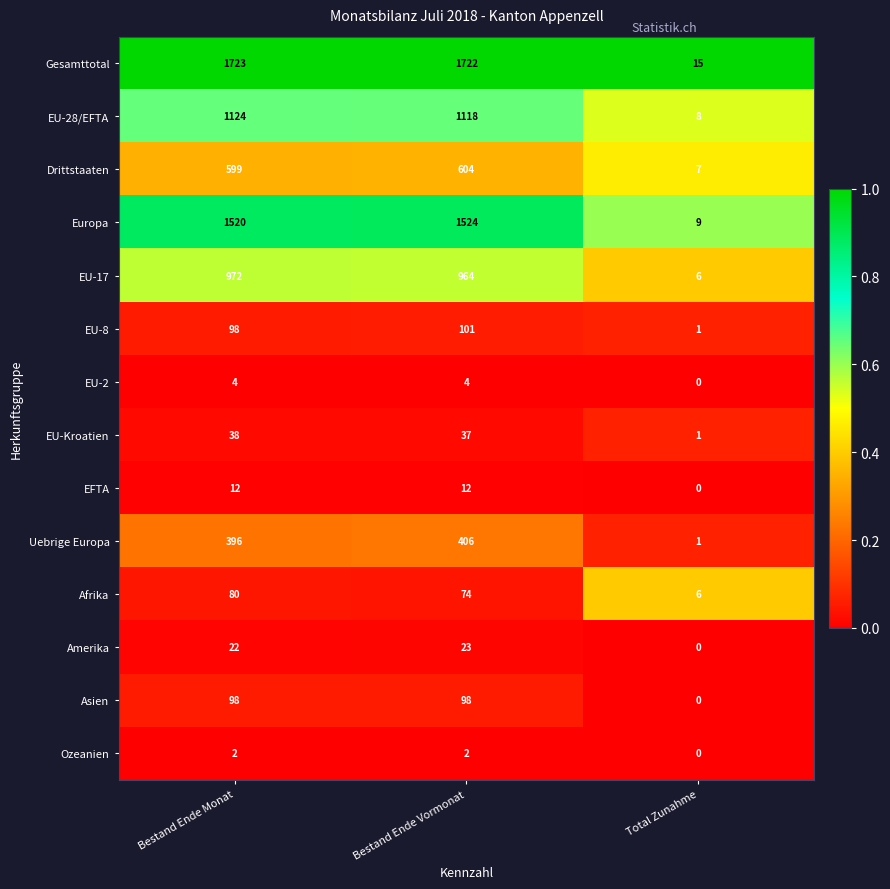

List the series in order of their peak value, lowest first.

Ozeanien, EU-2, EFTA, Amerika, EU-Kroatien, Afrika, Asien, EU-8, Uebrige Europa, Drittstaaten, EU-17, EU-28/EFTA, Europa, Gesamttotal